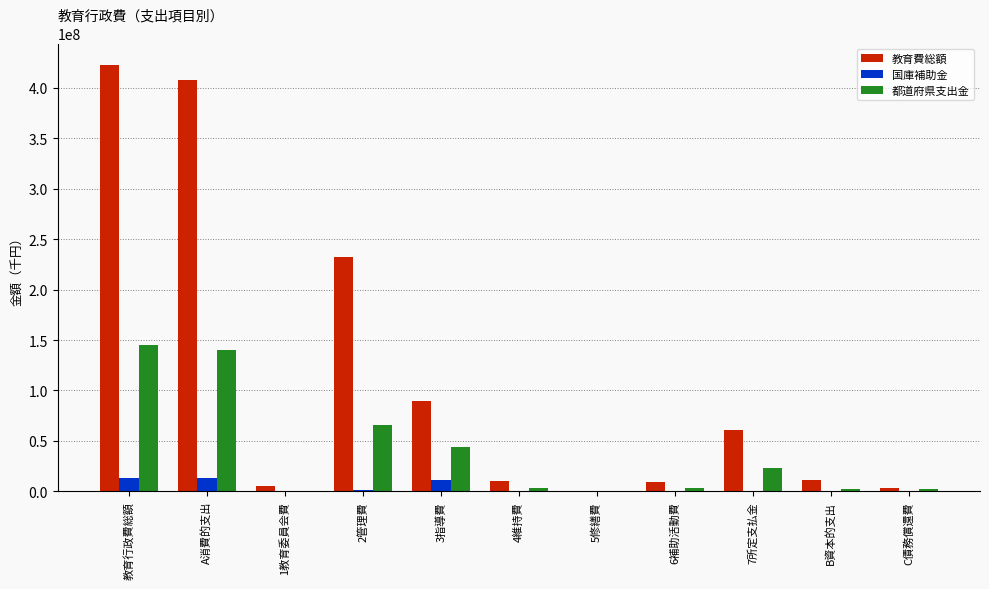

At which category does the chart reach its peak across all series?

教育行政費総額